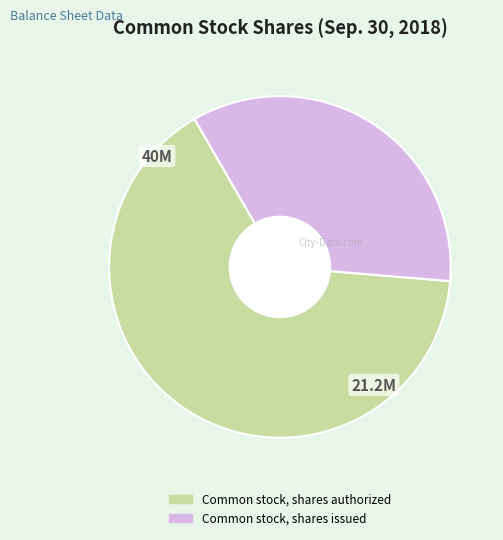

Is it true that Common stock, shares authorized is 65% of the pie?

True